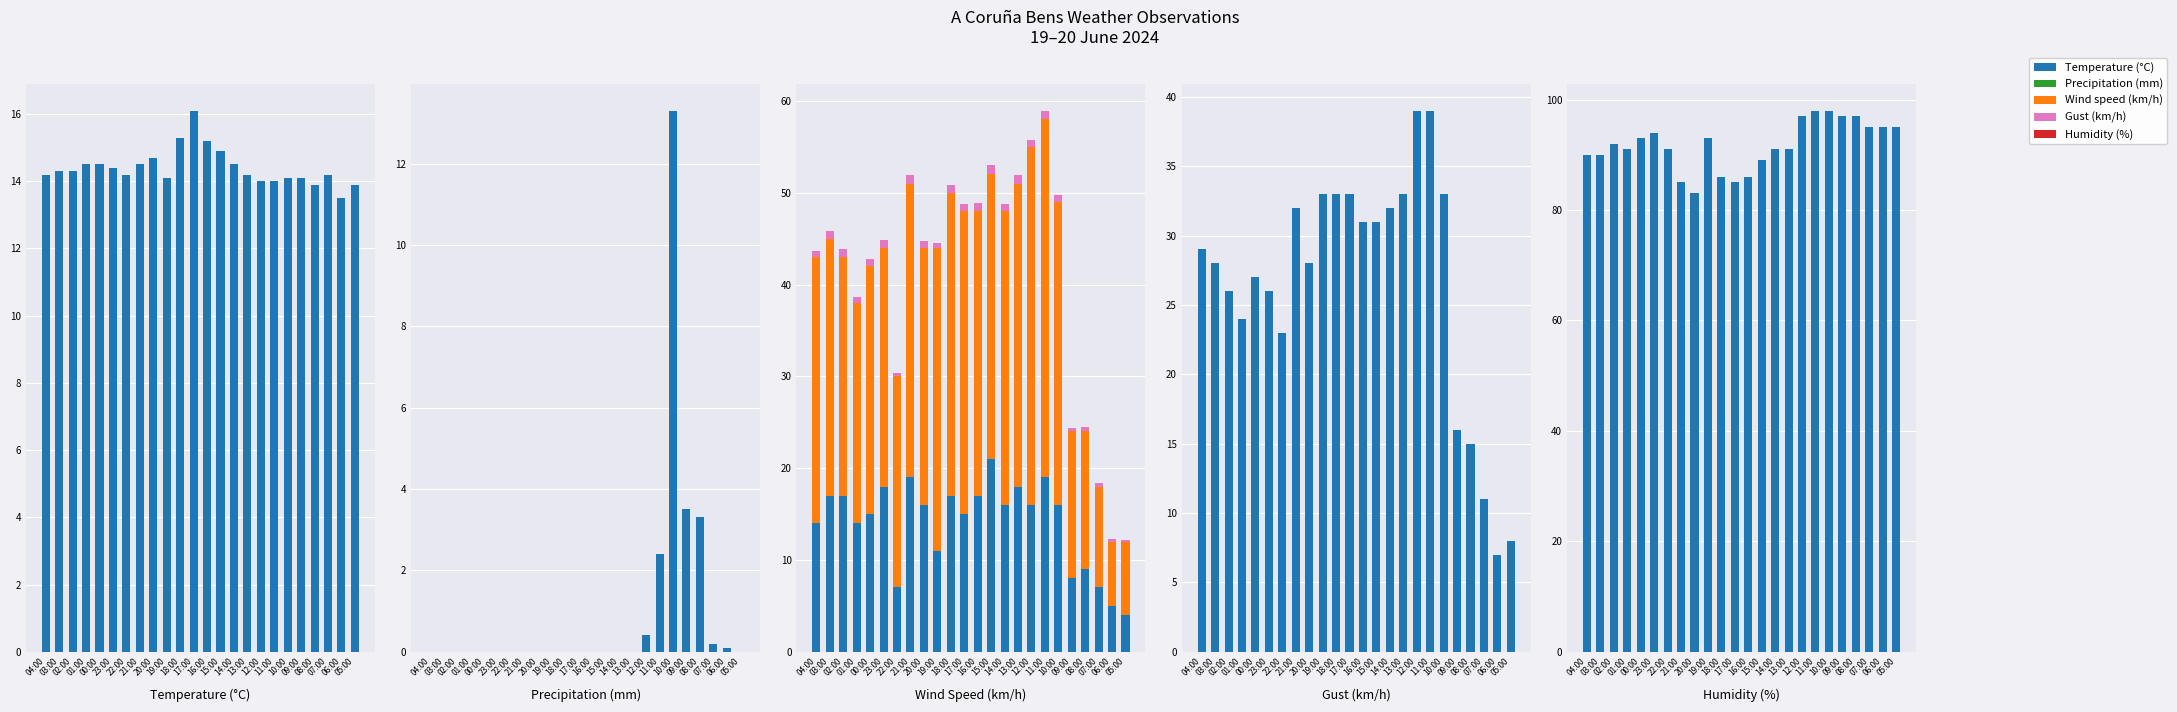

What is the label of the 10th bar from the left?

19:00